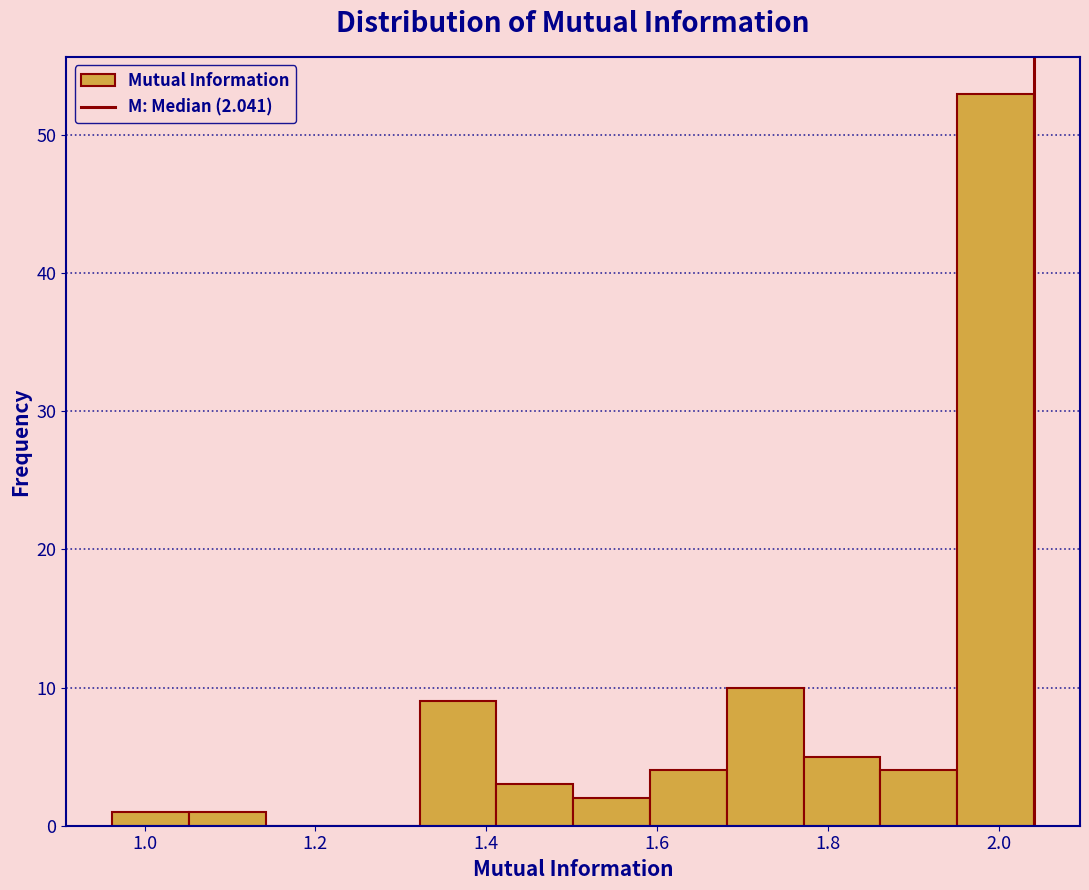

Which range on the x-axis has the tallest bar?

1.96 to 2.04